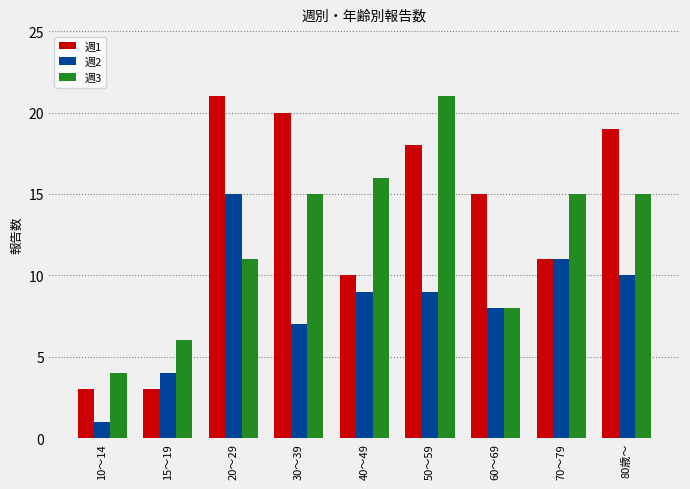

What is the average value of the 週1 series?

13